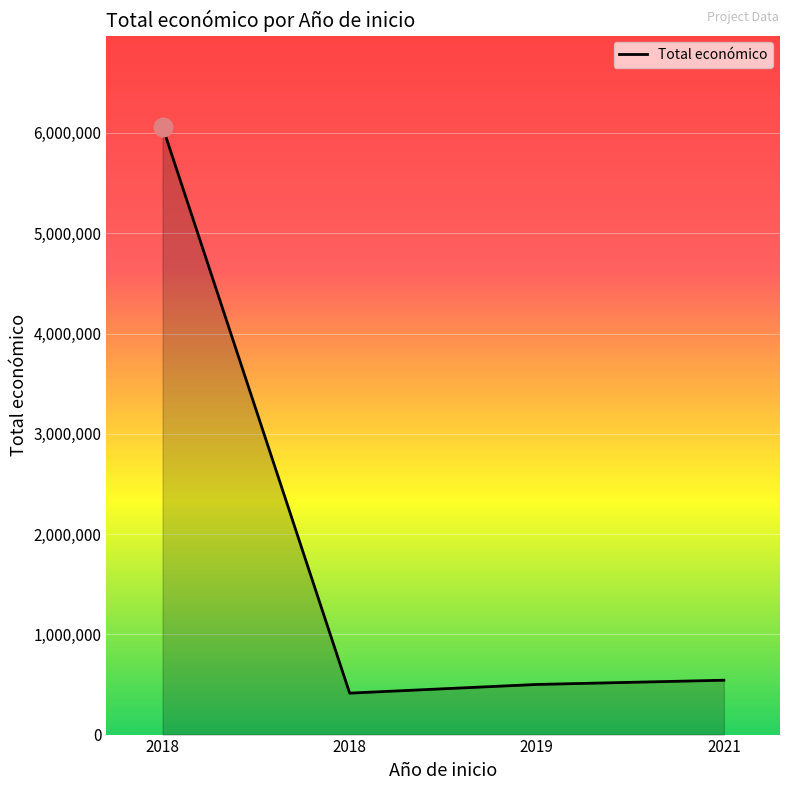

What is the change in value from 2018 to 2019?

-5562239